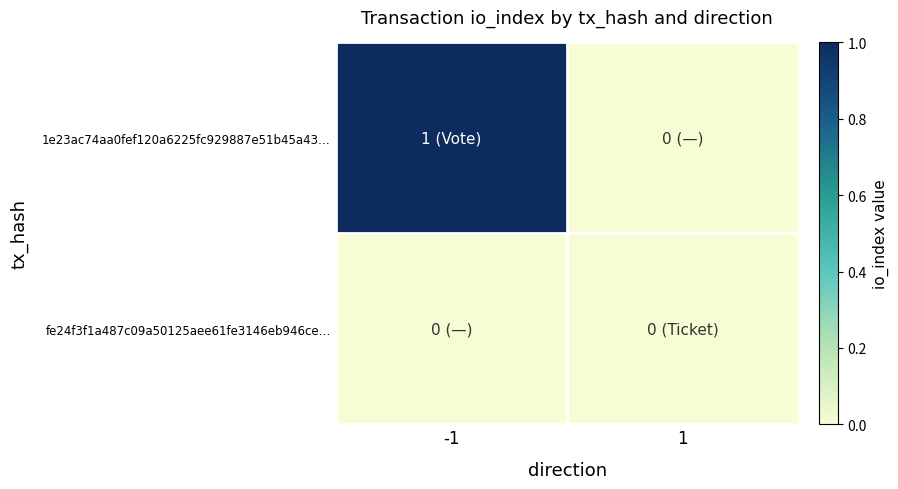

Which series has the largest total across all categories?

1e23ac74aa0fef120a6225fc929887e51b45a43…